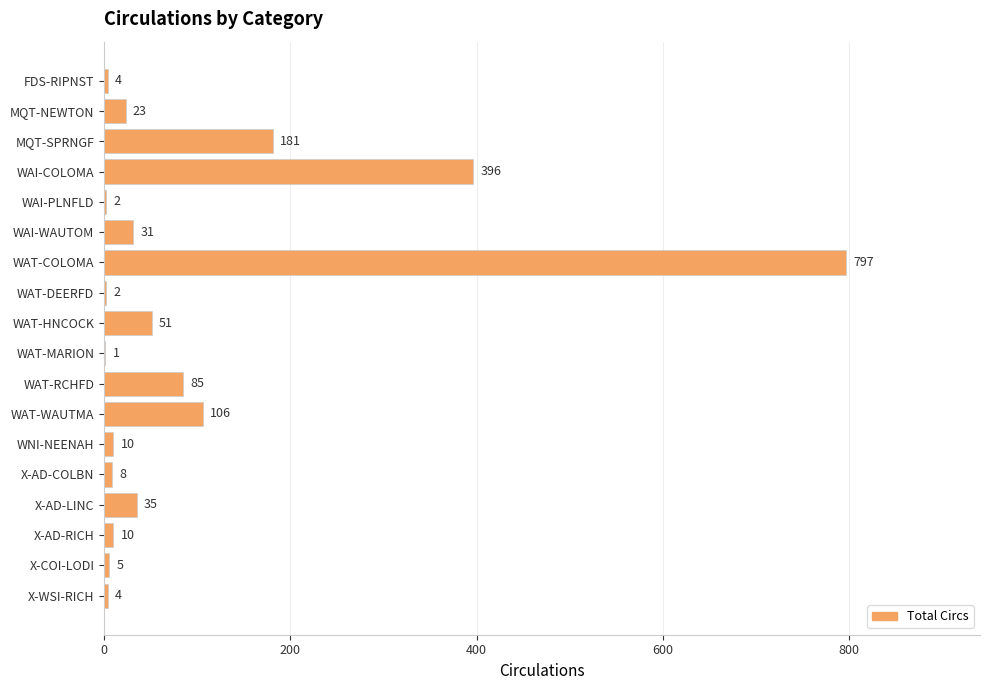

What is the change in value from WAI-WAUTOM to X-AD-RICH?

-21